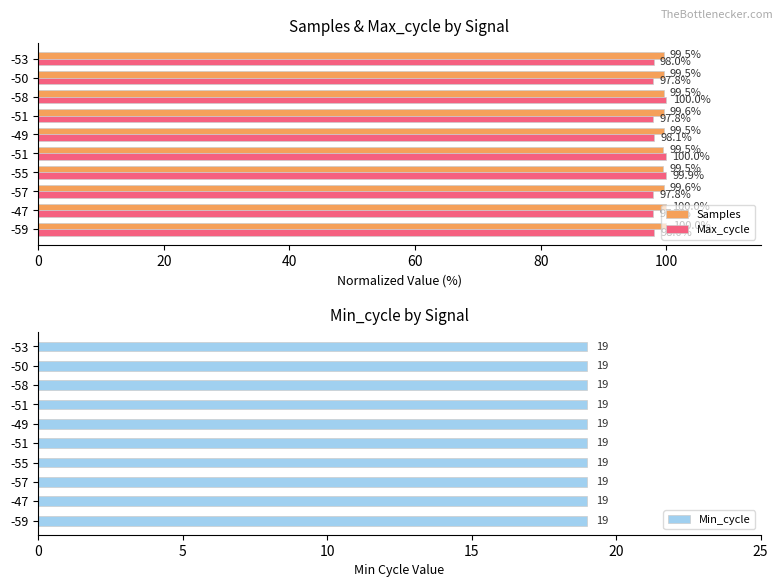

What is the maximum value shown in the chart?

100.0